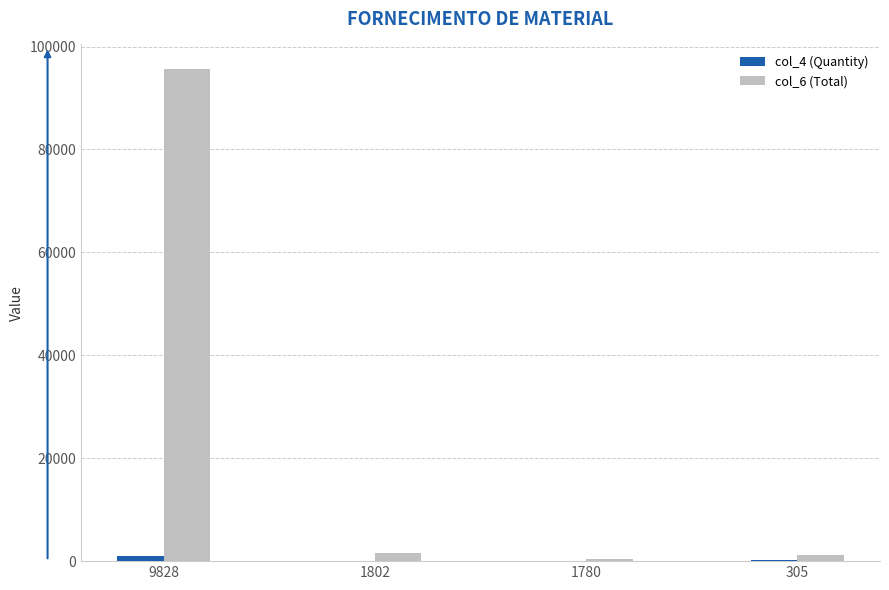

Is the value of col_4 (Quantity) at 1780 greater than the value of col_6 (Total) at 9828?

No